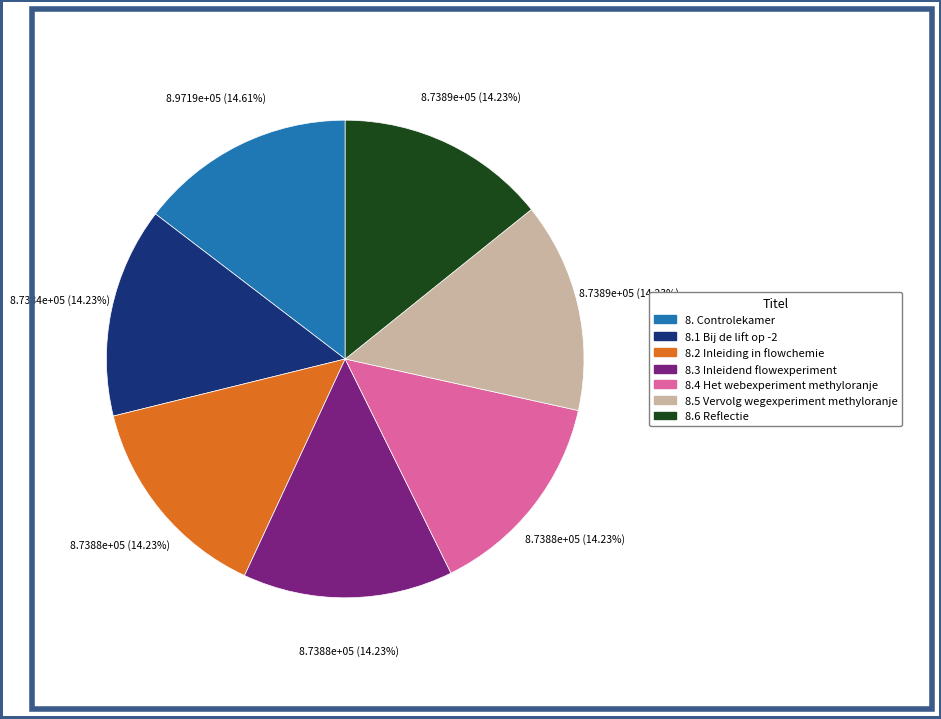

Approximately how many times larger is the value at 8.1 Bij de lift op -2 compared to 8.5 Vervolg wegexperiment methyloranje?

1.0